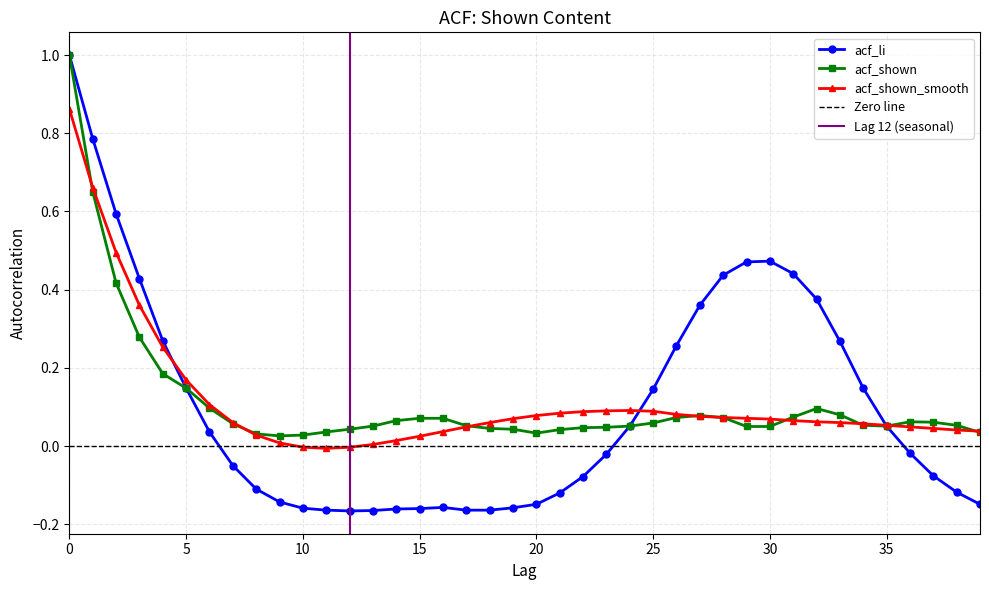

What is the sum of all acf_shown values?

4.6